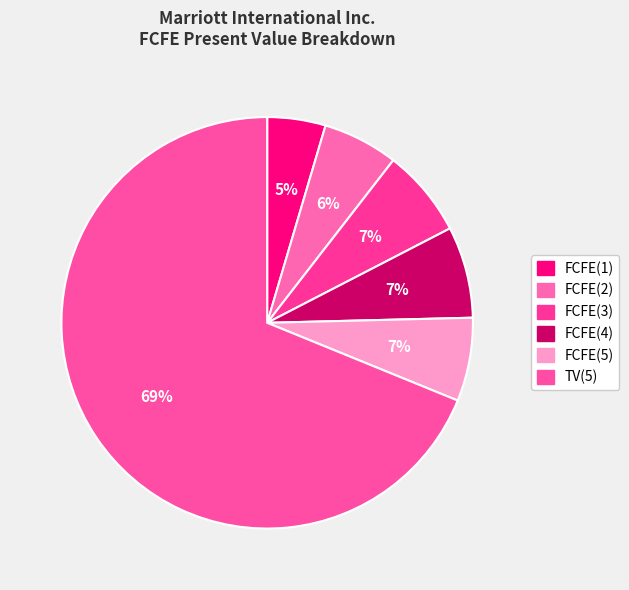

The FCFE(4) slice represents 7% of the pie. True or false?

True